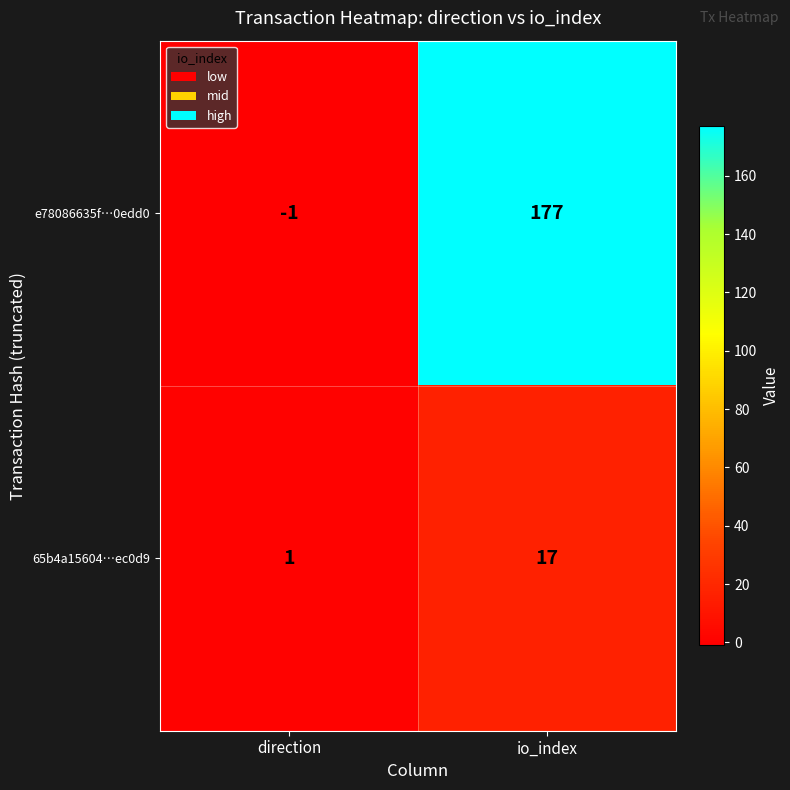

What is the difference between the maximum and minimum values in the e78086635f…0edd0 series?

178